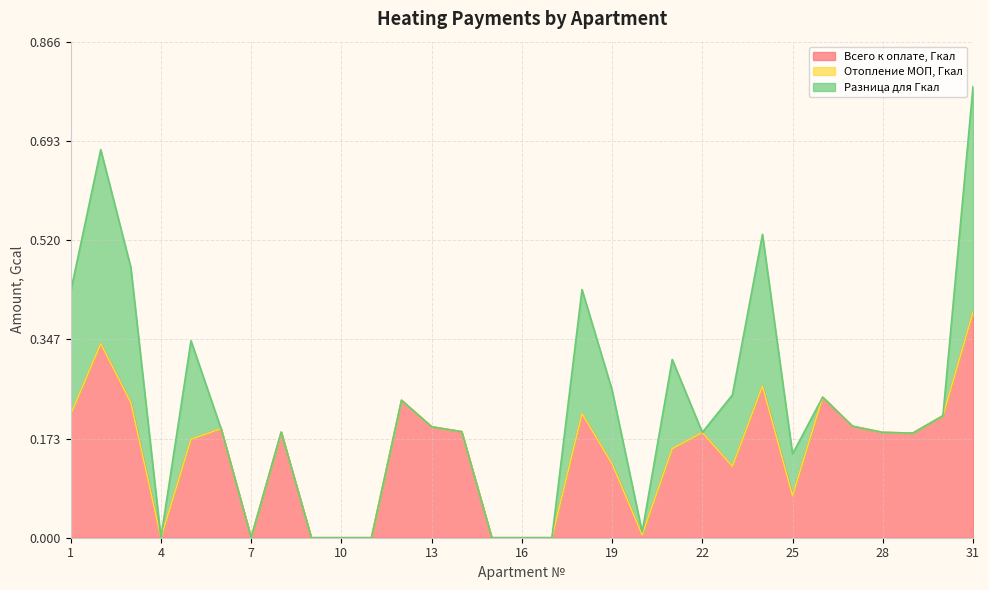

Reading left to right, transcribe all the data shown in this chart.

Всего к оплате, Гкал: 1=0.2	2=0.3	3=0.2	4=0.0	5=0.2	6=0.2	7=0.0	8=0.2	9=0.0	10=0.0	11=0.0	12=0.2	13=0.2	14=0.2	15=0.0	16=0.0	17=0.0	18=0.2	19=0.1	20=0.0	21=0.2	22=0.2	23=0.1	24=0.3	25=0.1	26=0.2	27=0.2	28=0.2	29=0.2	30=0.2	31=0.4
Отопление МОП, Гкал: 1=0.0	2=0.0	3=0.0	4=0.0	5=0.0	6=0.0	7=0.0	8=0.0	9=0.0	10=0.0	11=0.0	12=0.0	13=0.0	14=0.0	15=0.0	16=0.0	17=0.0	18=0.0	19=0.0	20=0.0	21=0.0	22=0.0	23=0.0	24=0.0	25=0.0	26=0.0	27=0.0	28=0.0	29=0.0	30=0.0	31=0.0
Разница для Гкал: 1=0.2	2=0.3	3=0.2	4=0.0	5=0.2	6=0.0	7=0.0	8=0.0	9=0.0	10=0.0	11=0.0	12=0.0	13=0.0	14=0.0	15=0.0	16=0.0	17=0.0	18=0.2	19=0.1	20=0.0	21=0.2	22=0.0	23=0.1	24=0.3	25=0.1	26=0.0	27=0.0	28=0.0	29=0.0	30=0.0	31=0.4